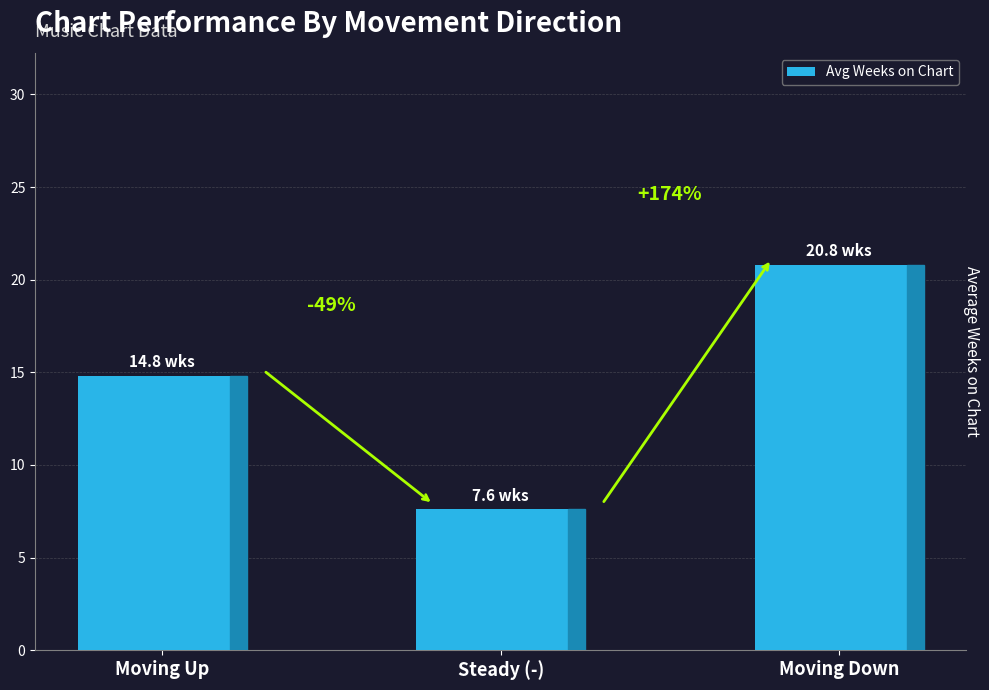

Are the bars horizontal?

No